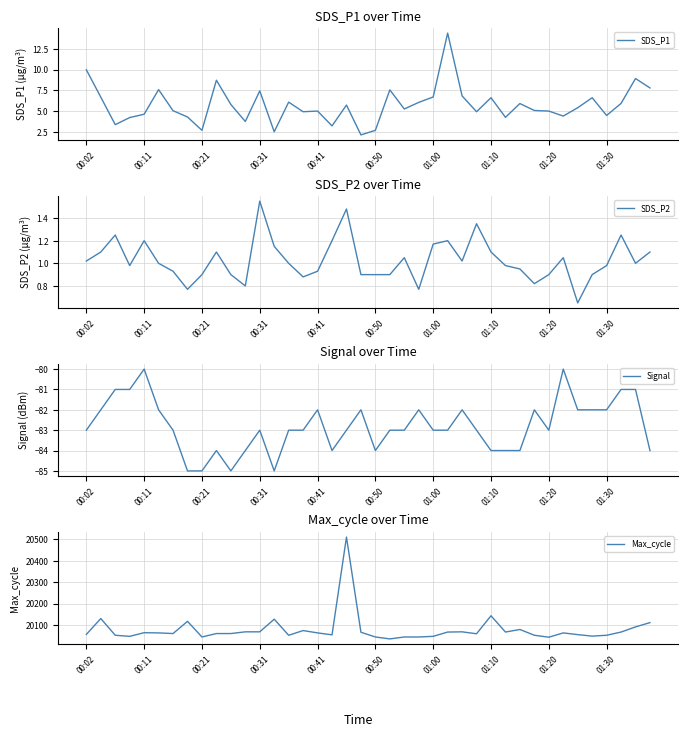

What is the highest value of the SDS_P1 series?

14.4